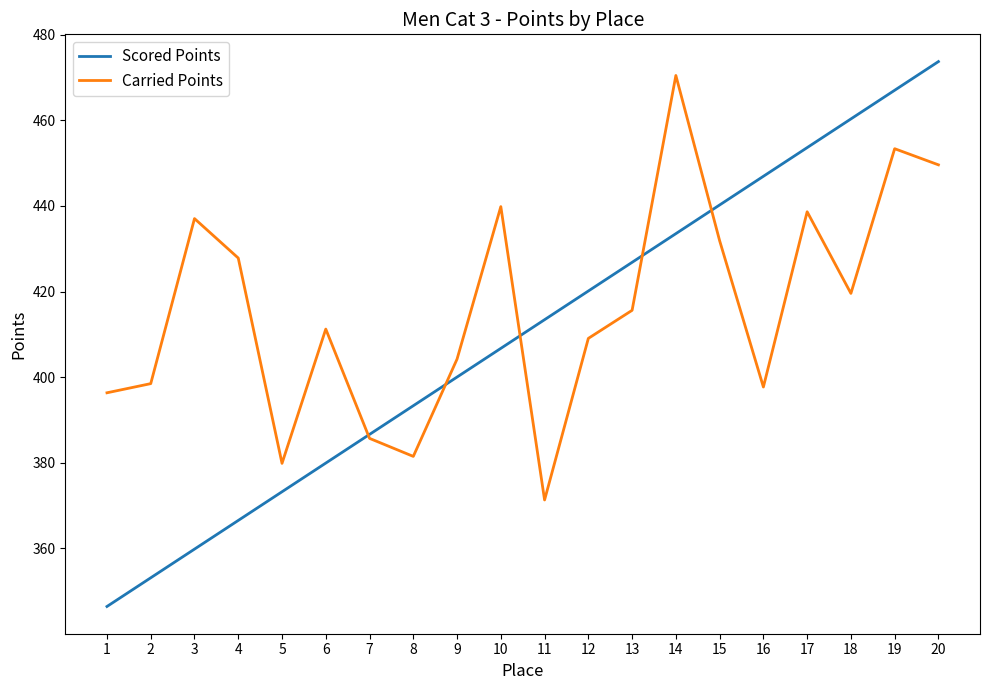

What is the average value of the Scored Points series?

410.1